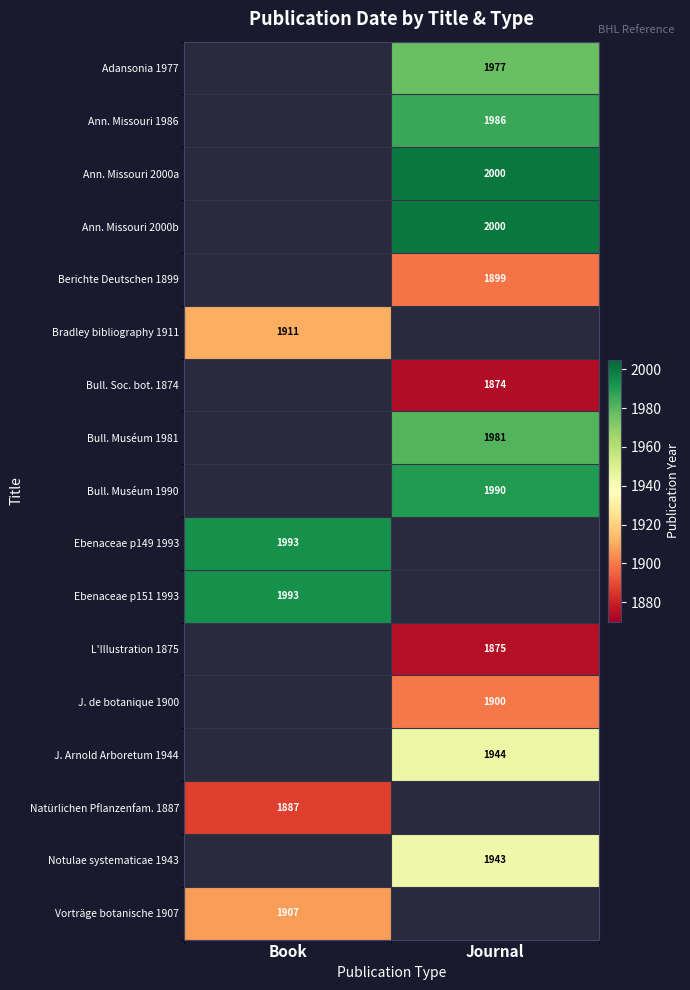

The Adansonia 1977 series shows 642 at Journal. True or false?

False